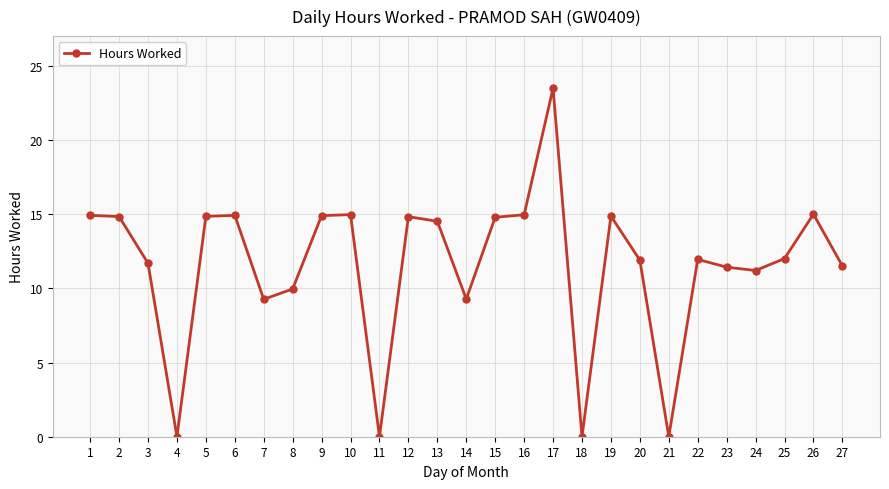

What is the value of the 26th point from the left?

15.0